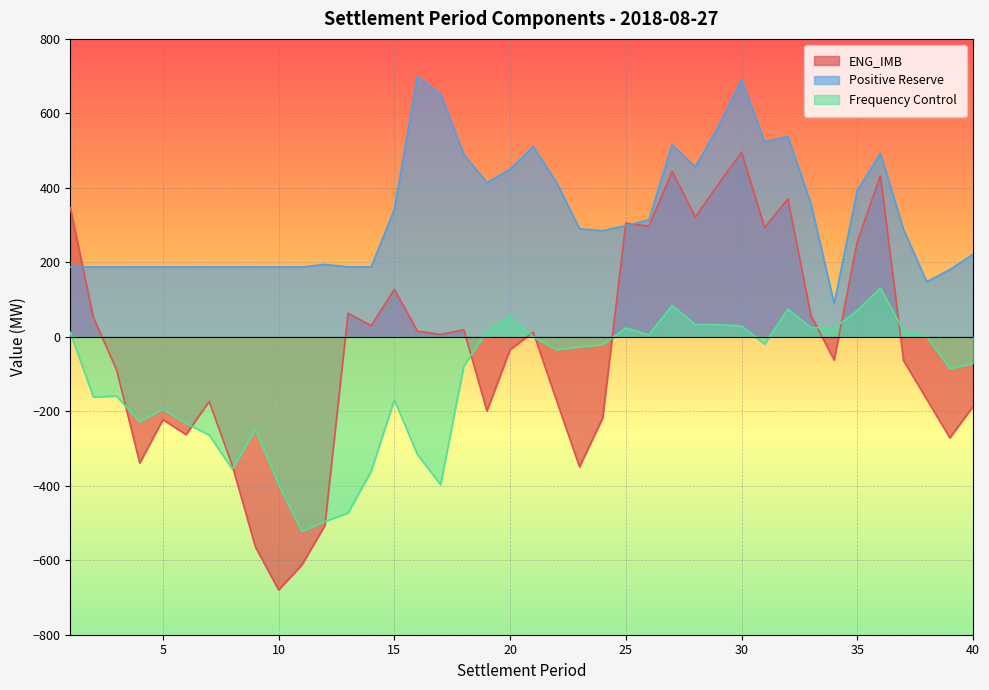

What is the difference between the second highest and second lowest values in the ENG_IMB series?

1056.9